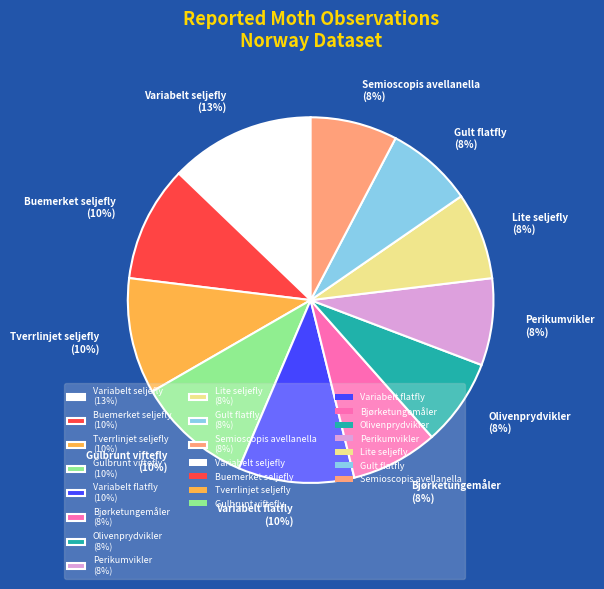

What percentage is the Bjørketungemåler slice, to the nearest percent?

8%